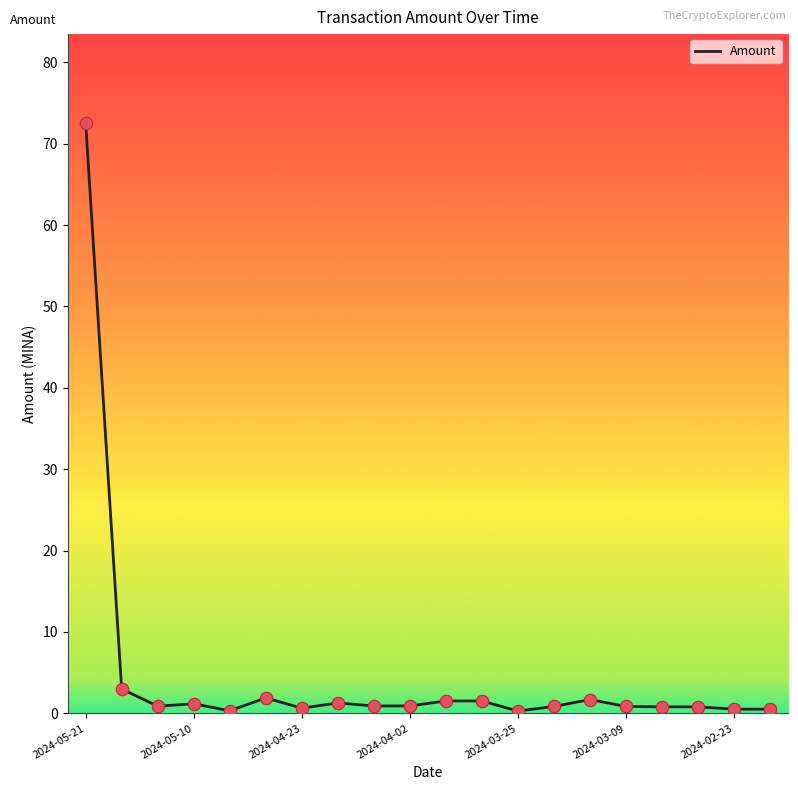

What is the difference between the maximum and minimum values?

72.3